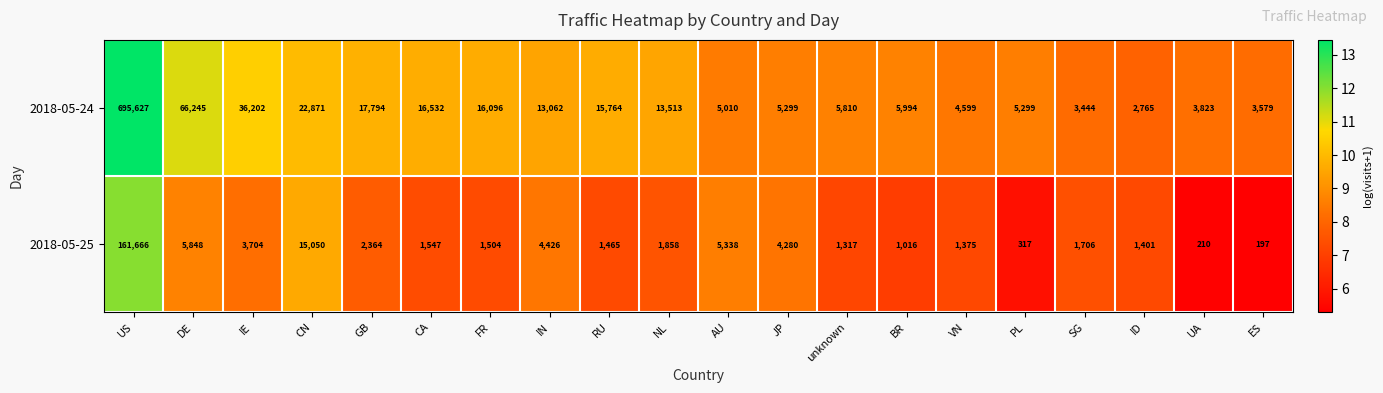

How many distinct data groups are displayed?

2